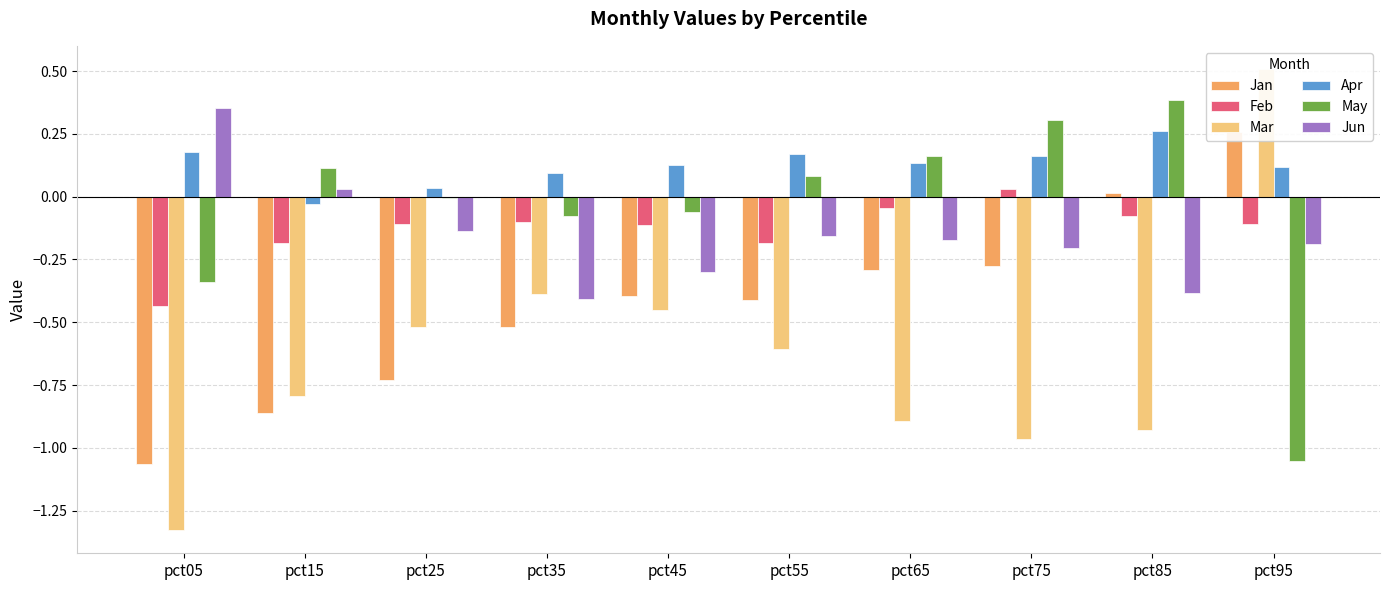

Between pct55 and pct75, which is larger?

pct75